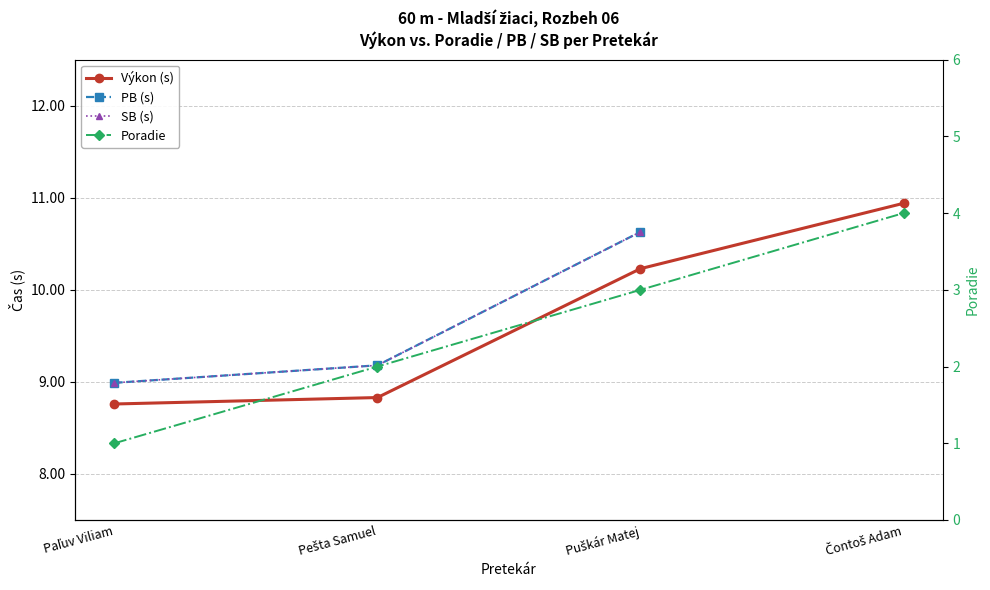

What is the difference between the maximum and minimum values in the SB (s) series?

1.6